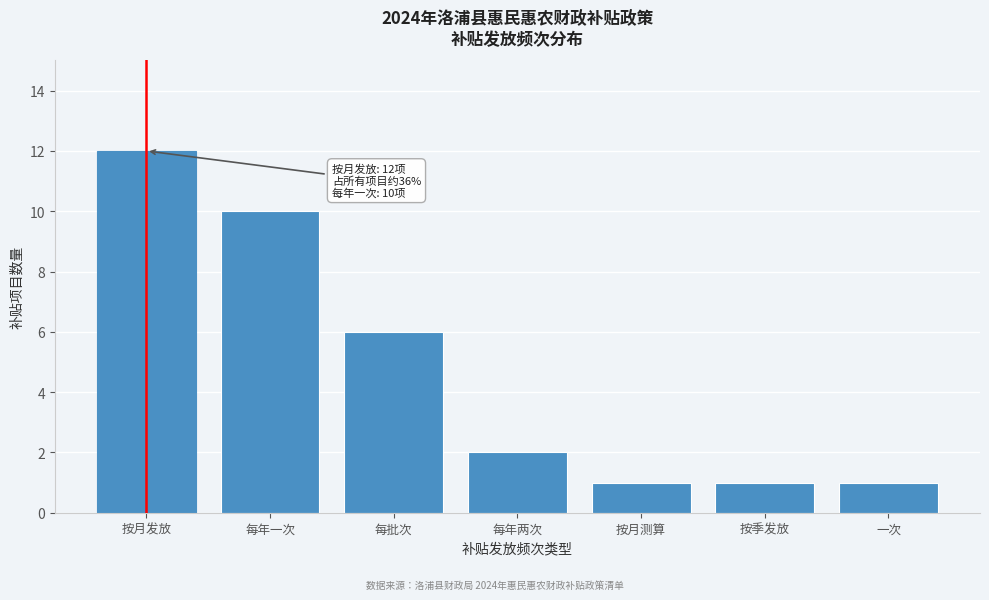

Reading right to left, what are all the values shown in this chart?

一次=1	按季发放=1	按月测算=1	每年两次=2	每批次=6	每年一次=10	按月发放=12